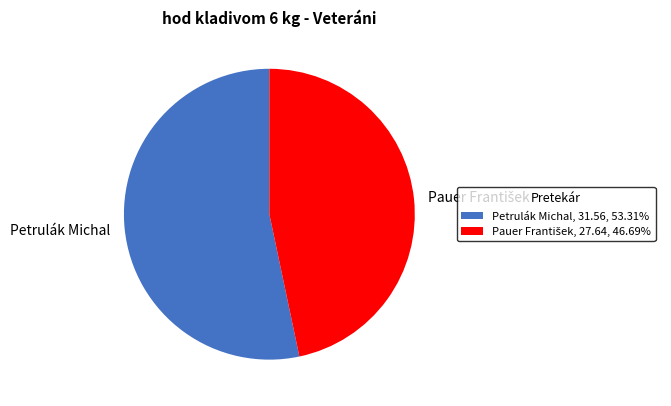

Does any single category account for the majority?

Yes